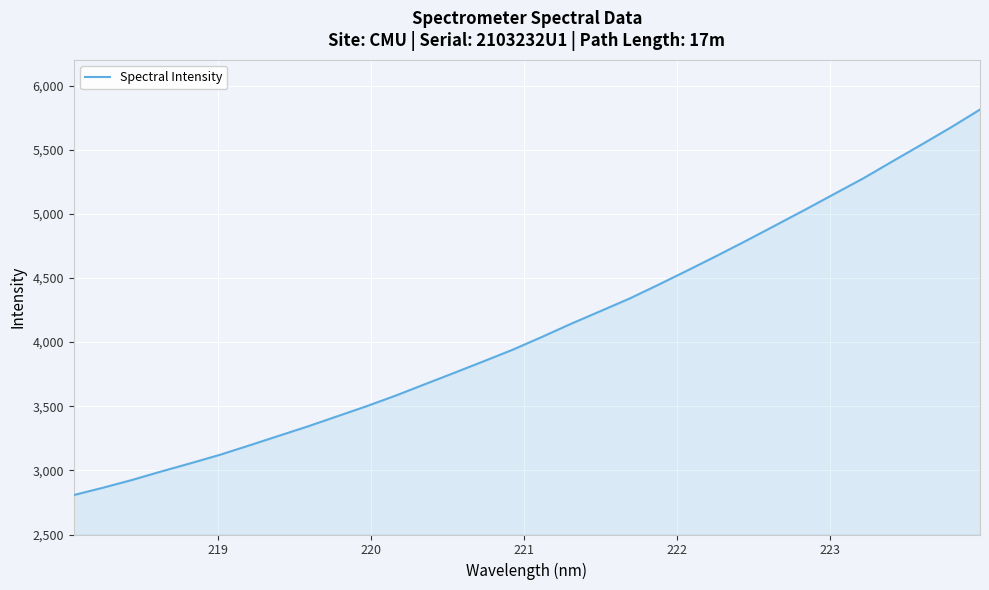

What is the maximum value shown in the chart?

5812.8